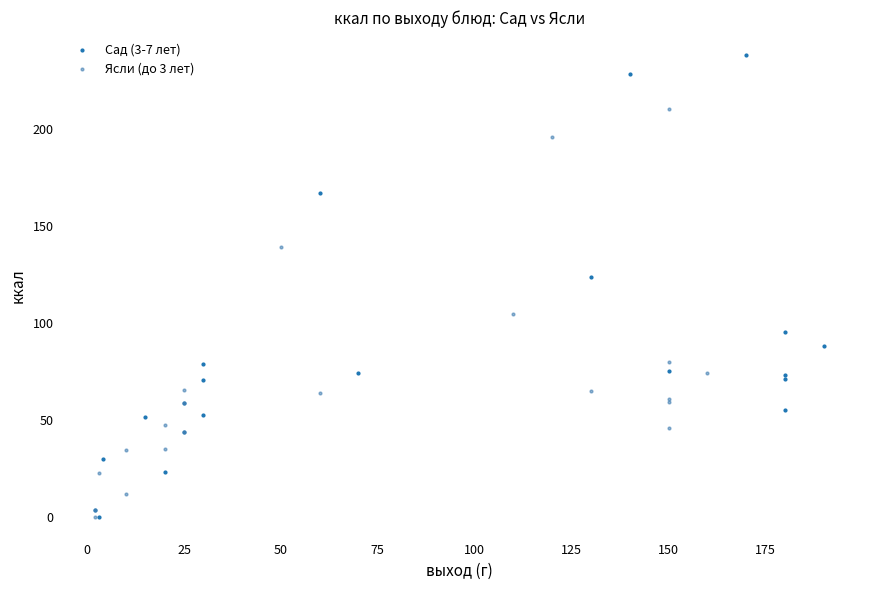

Which series has the largest Y range (max minus min)?

Сад (3-7 лет)